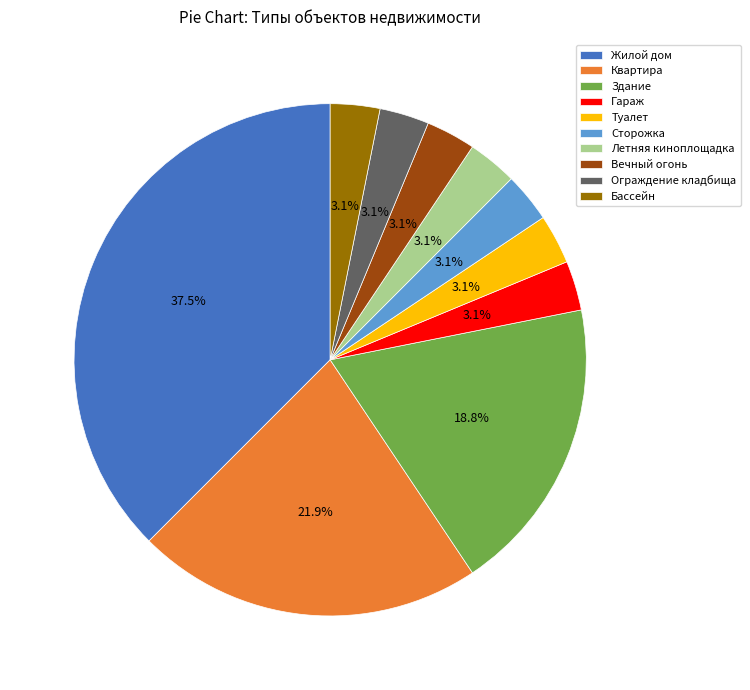

To the nearest percent, what is the combined percentage of Гараж and Летняя киноплощадка?

6%